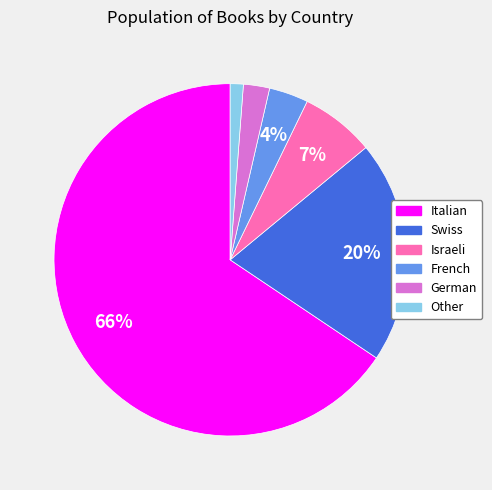

What percentage is the Swiss slice, to the nearest percent?

20%